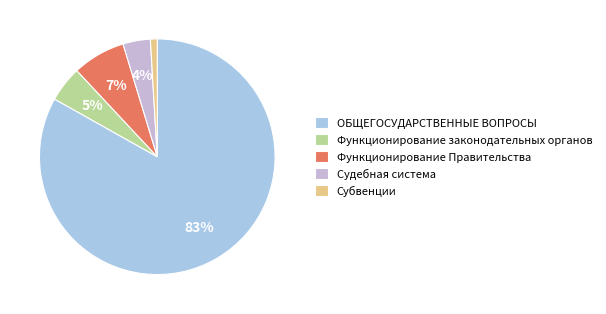

What is the total percentage of ОБЩЕГОСУДАРСТВЕННЫЕ ВОПРОСЫ and Функционирование законодательных органов?

88.0%